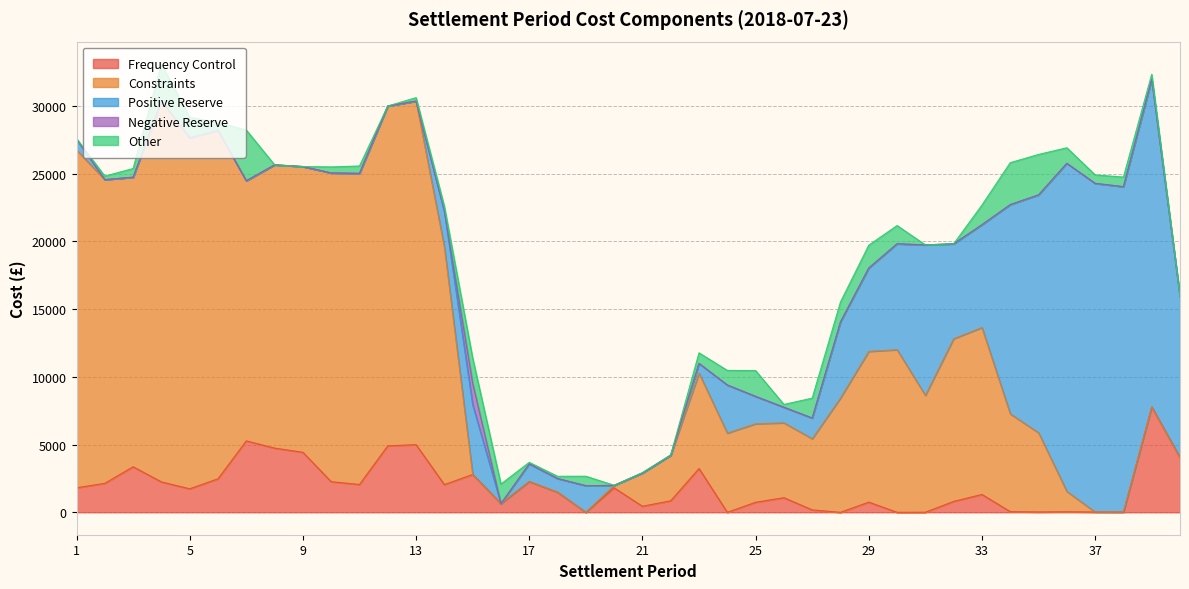

What is the sum of all Frequency Control values?

74884.4